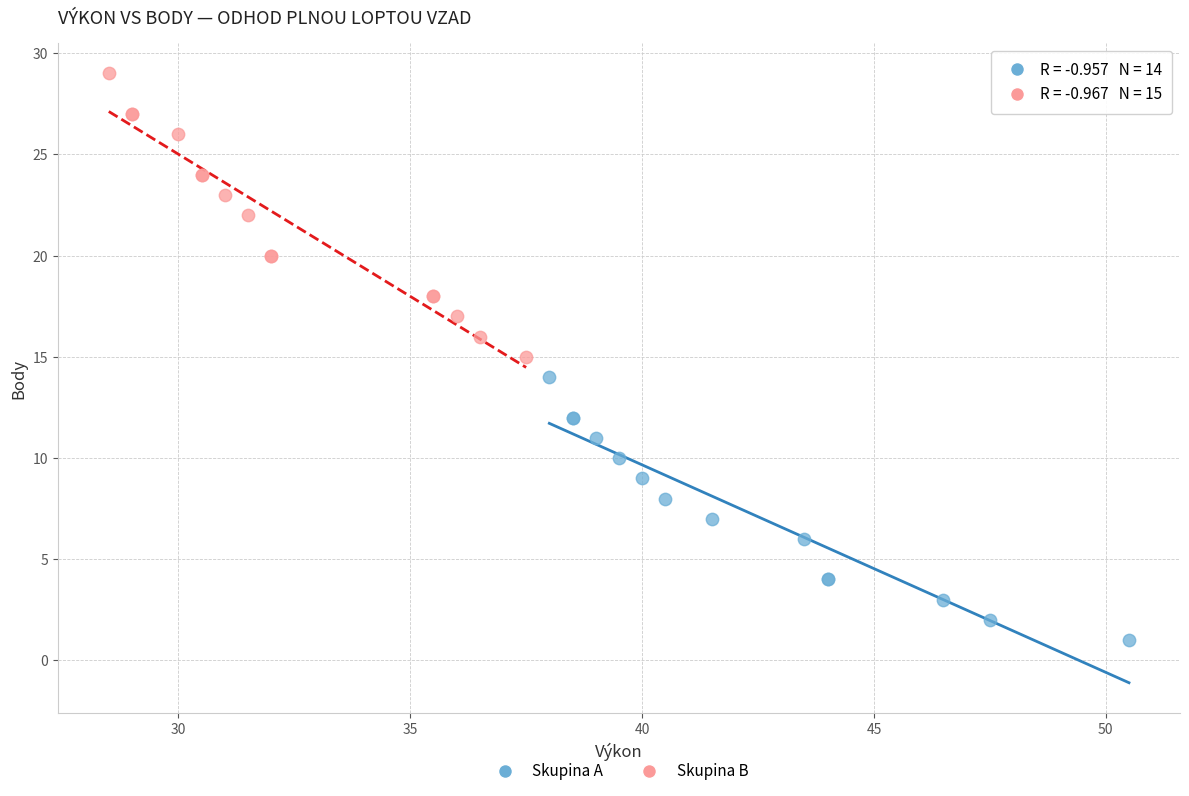

Which series reaches the maximum Y coordinate?

Skupina B